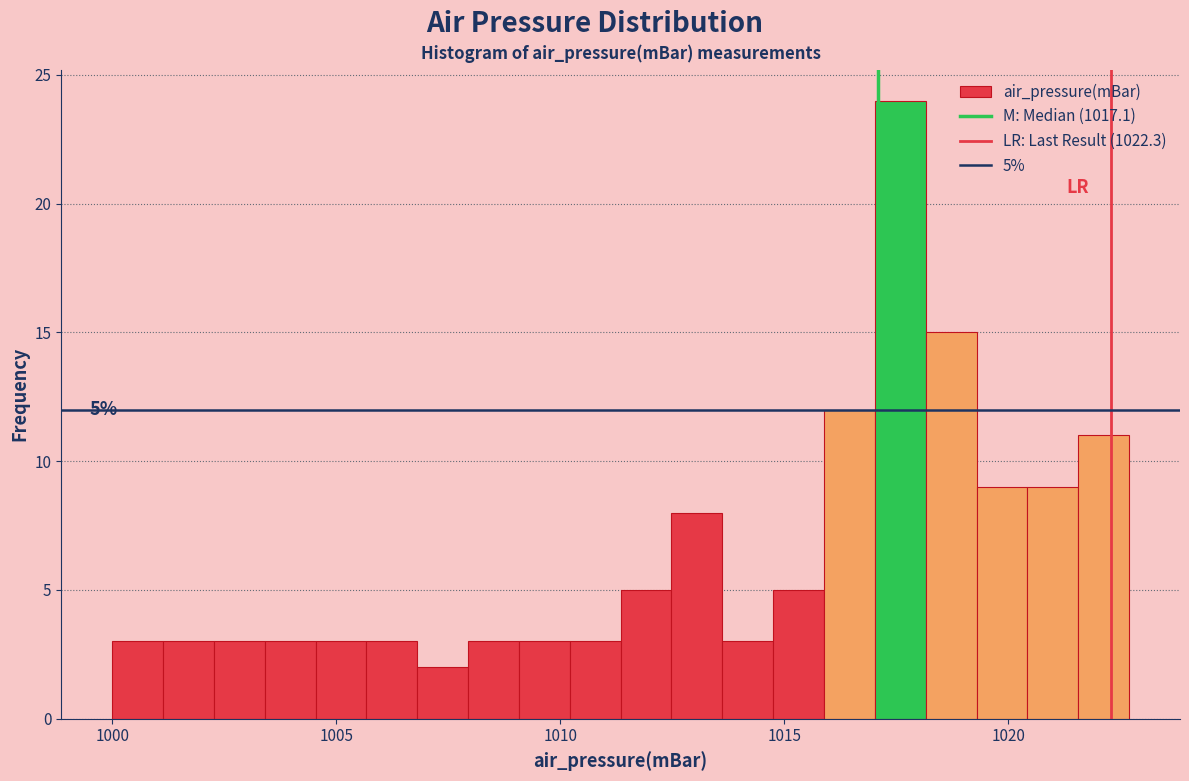

Around what value on the x-axis is the tallest bar? Give the approximate position of its centre, as read against the axis.

1017.5